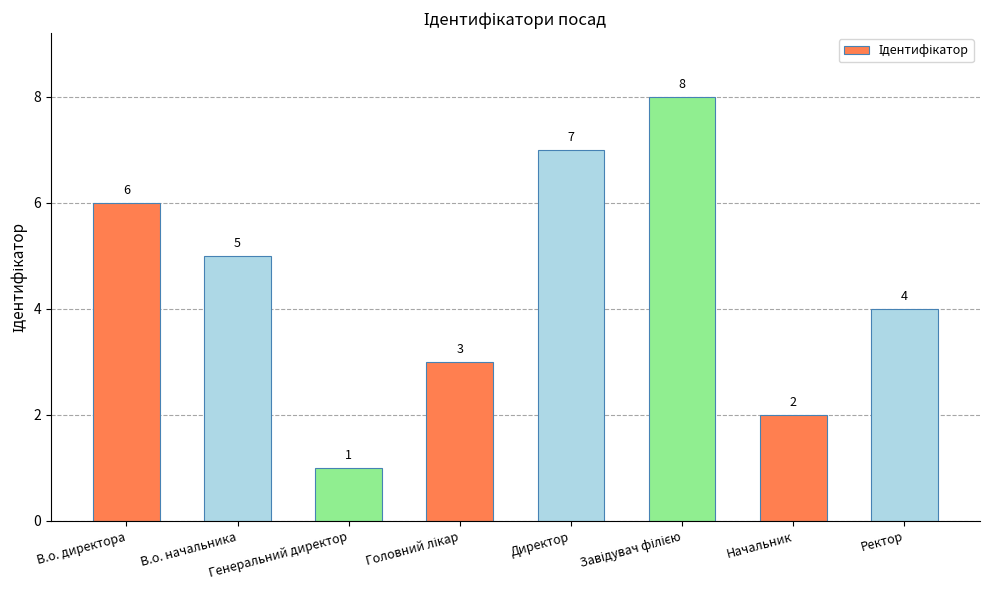

What is the smallest value displayed?

1